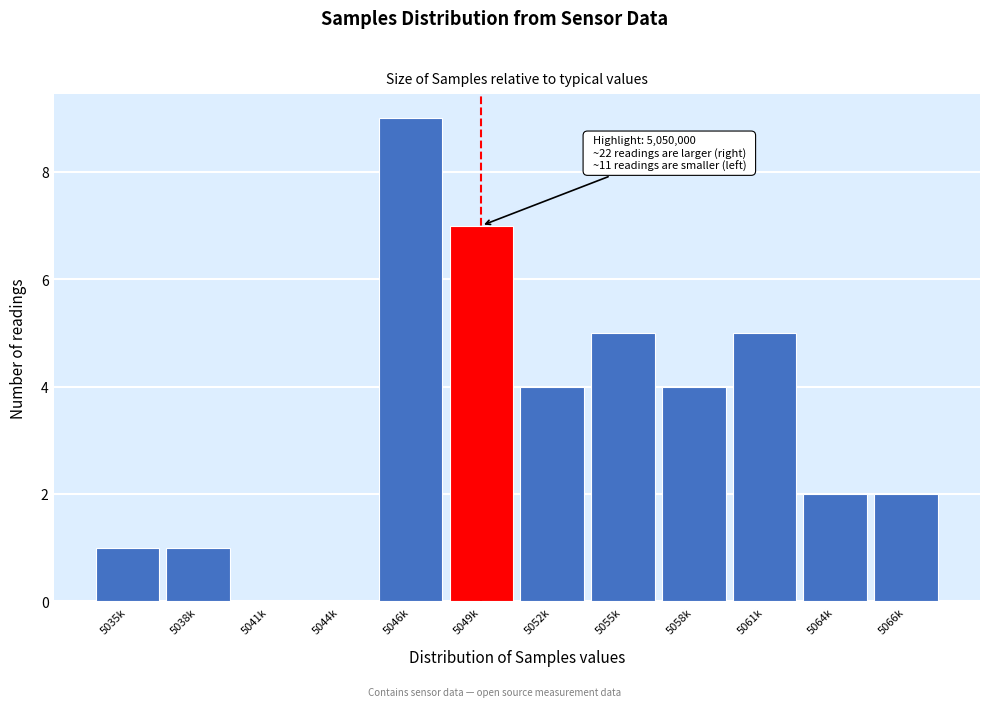

Reading left to right, list all the values displayed in this chart.

5035k=1	5038k=1	5041k=0	5044k=0	5046k=9	5049k=7	5052k=4	5055k=5	5058k=4	5061k=5	5064k=2	5066k=2